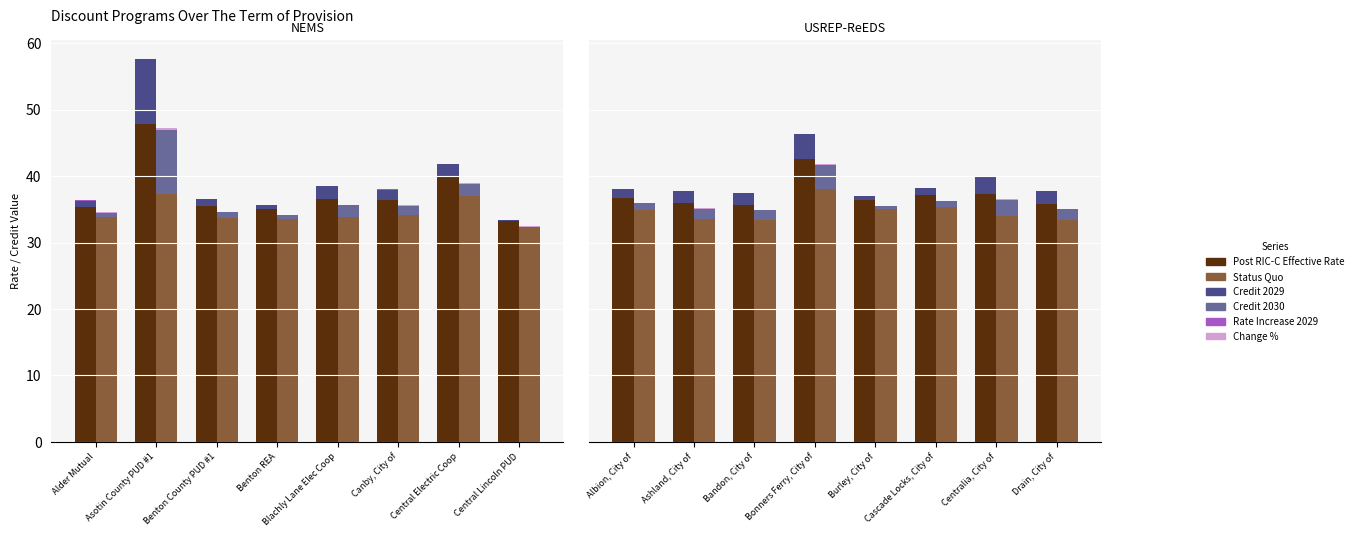

Which category has the highest value in the Rate Increase 2029 series?

Albion, City of